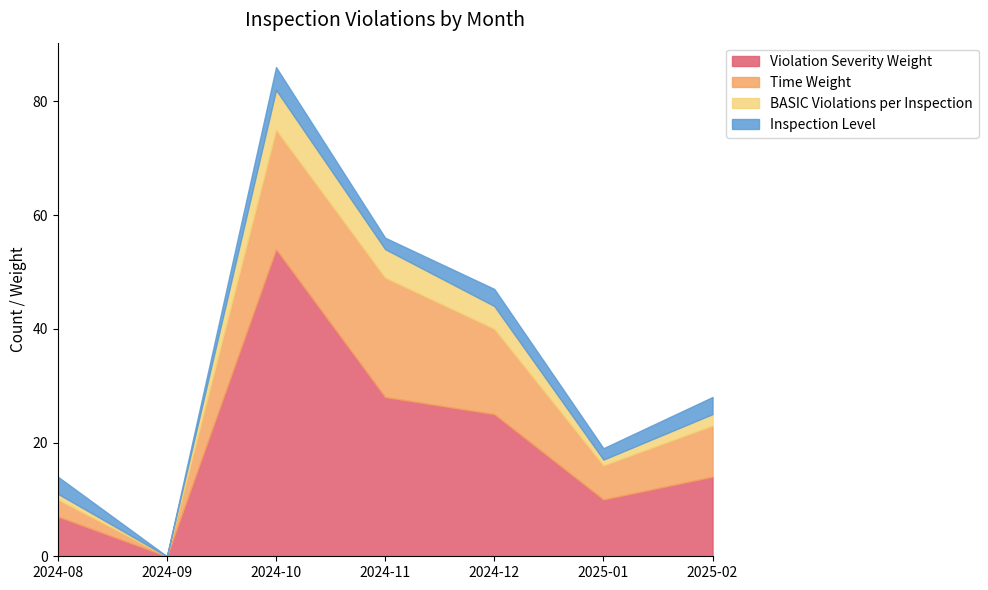

How many lines are shown in the chart?

4